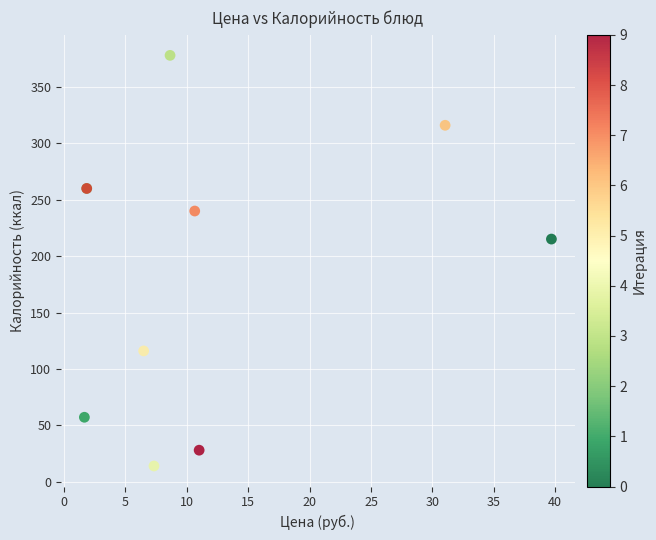

What Y value in the scatter plot is closest to 195?

215.1